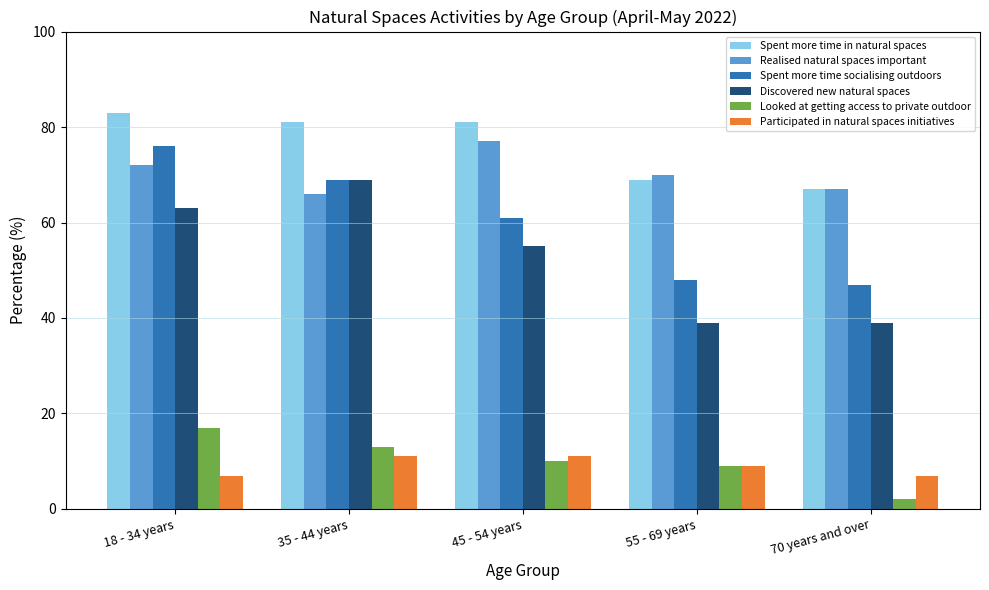

Which series has the largest total across all categories?

Spent more time in natural spaces